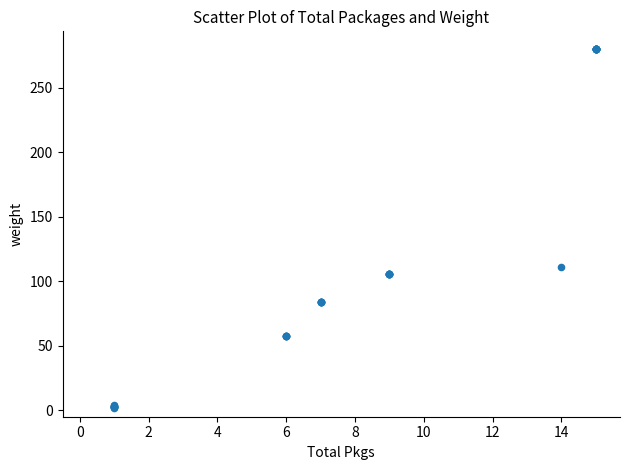

What Y value in the scatter plot is closest to 140?

111.4